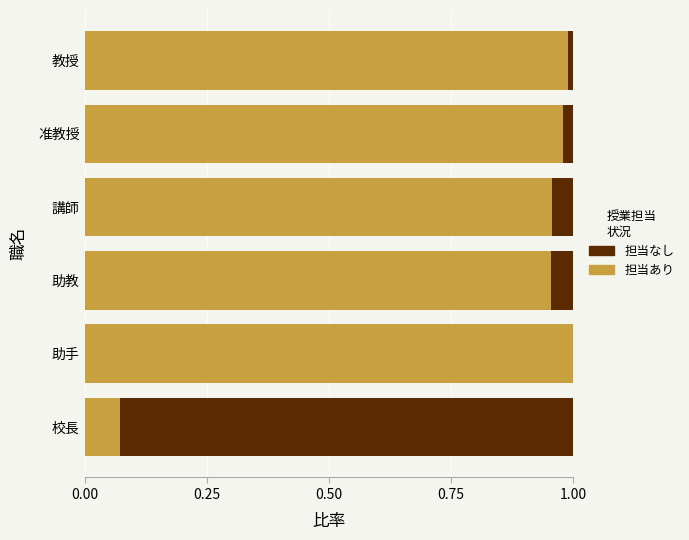

The 担当あり series shows 0.5 at 助手. True or false?

False